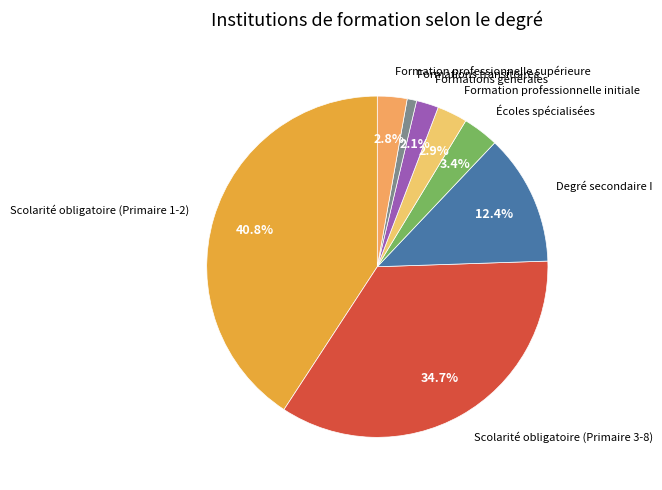

How many segments does this pie chart have?

8